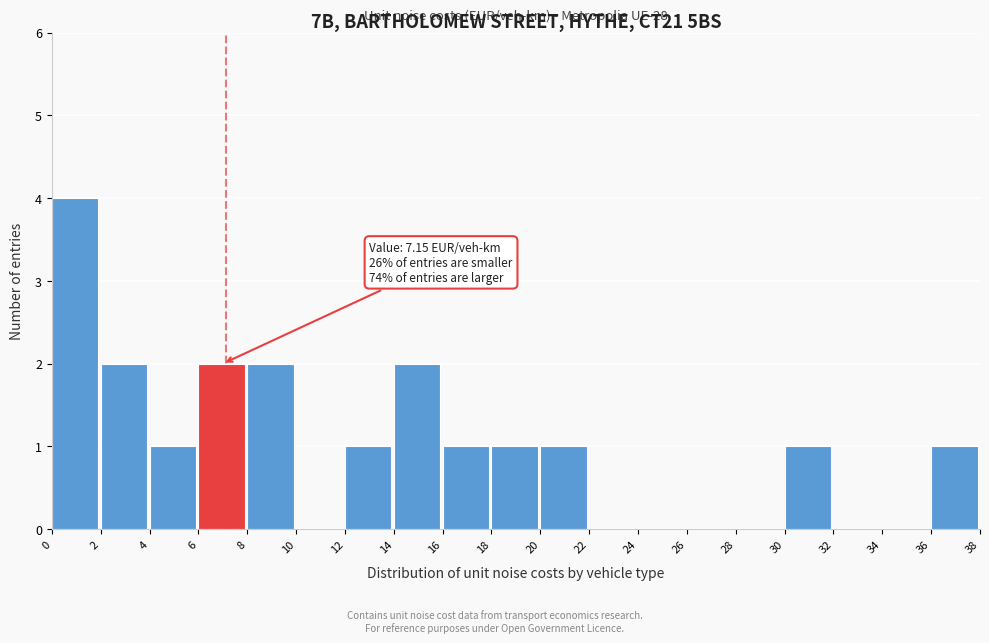

Over which range of the x-axis is the bar tallest?

0 to 2